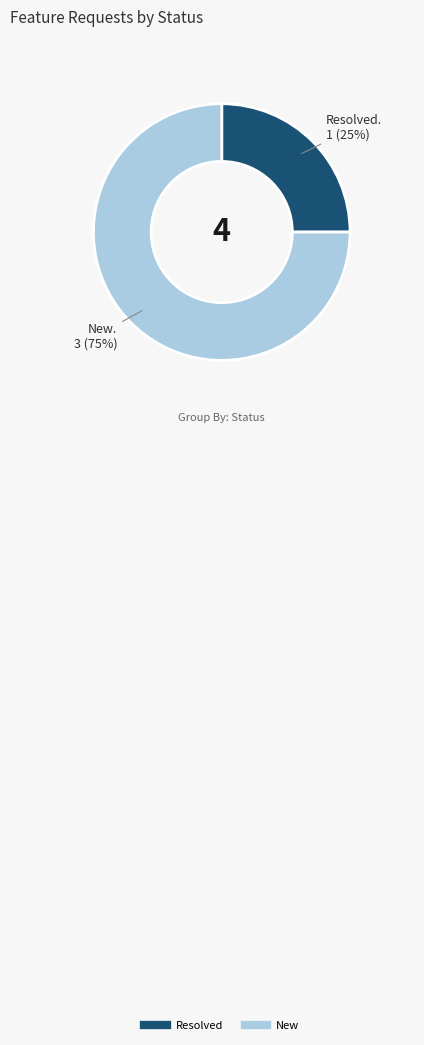

Does any single category account for the majority?

Yes